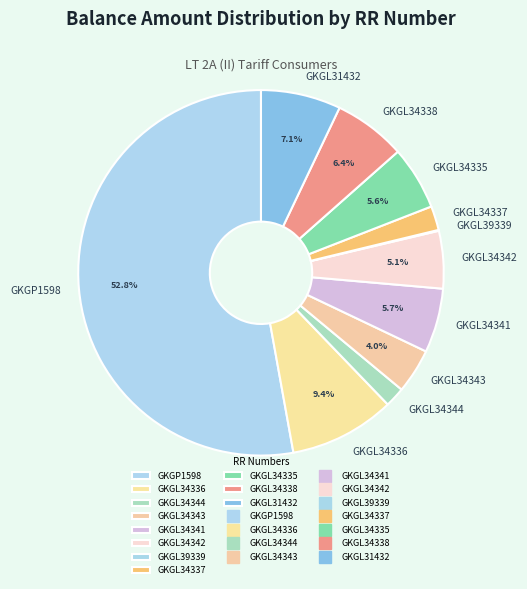

Which slice is the largest?

GKGP1598